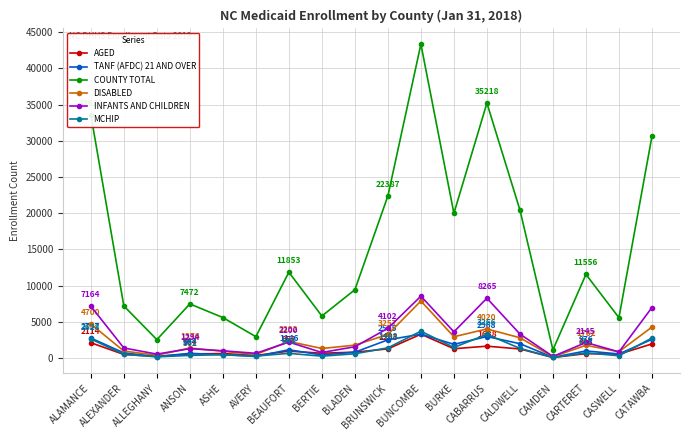

Is it true that COUNTY TOTAL equals 22387 at BRUNSWICK?

True